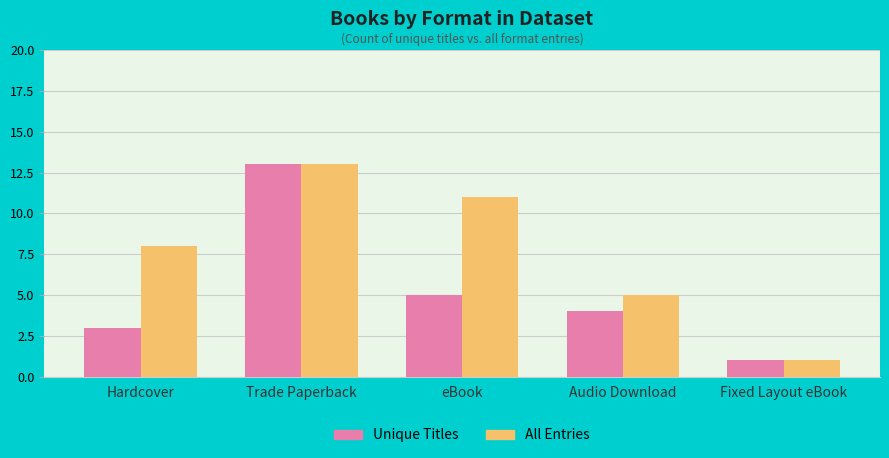

What is the maximum value for Unique Titles?

13